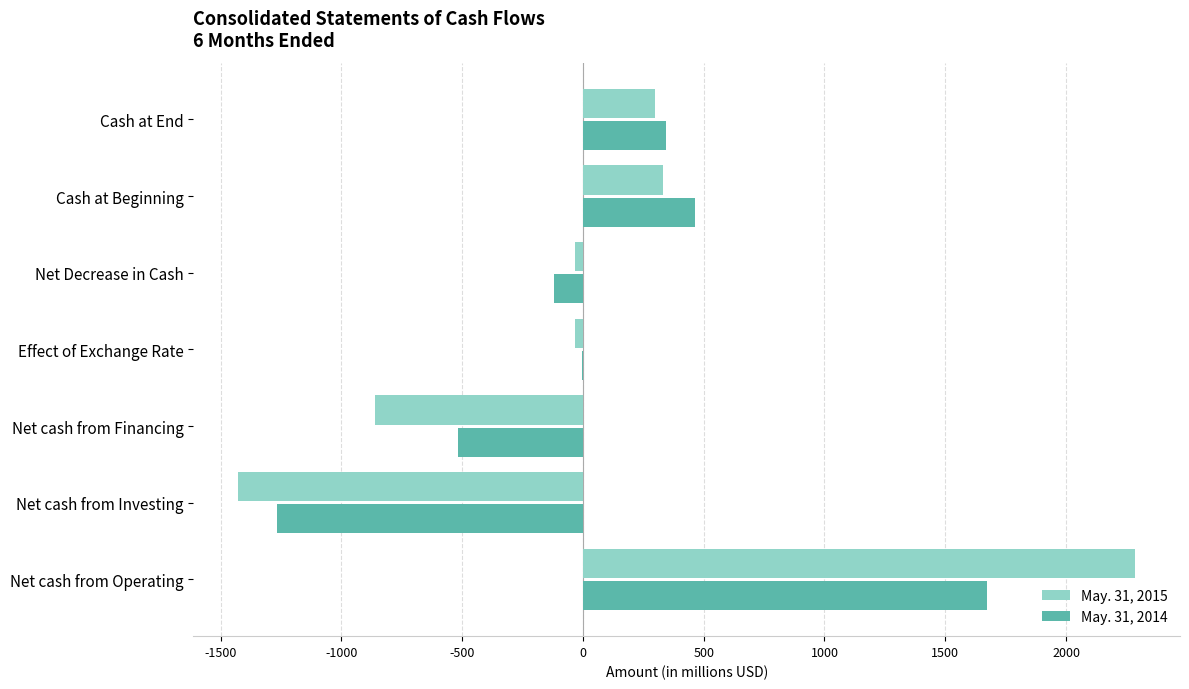

Count the number of data series in this chart.

2